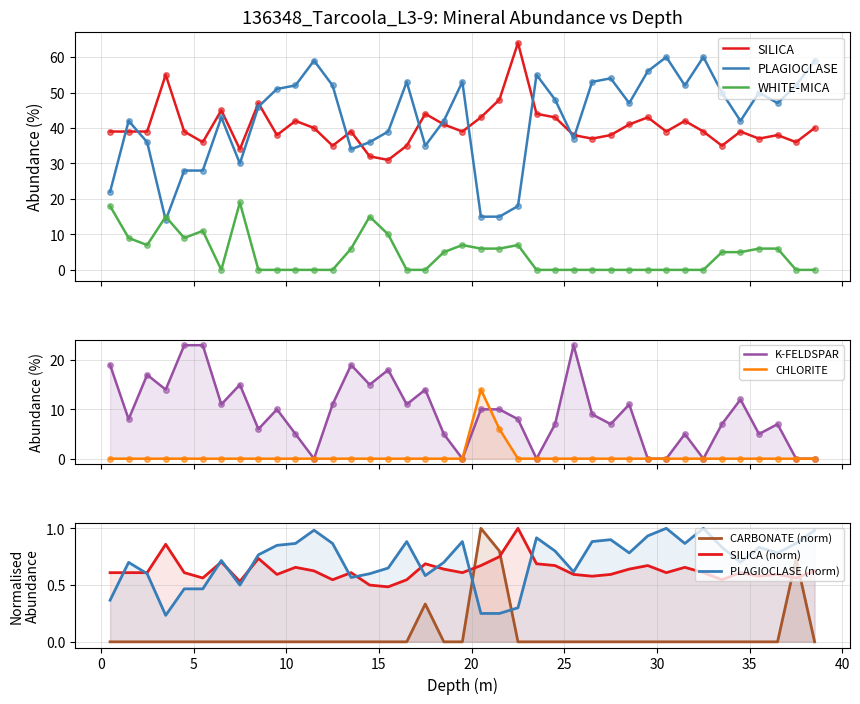

Where is the first local minimum for K-FELDSPAR?

1.5